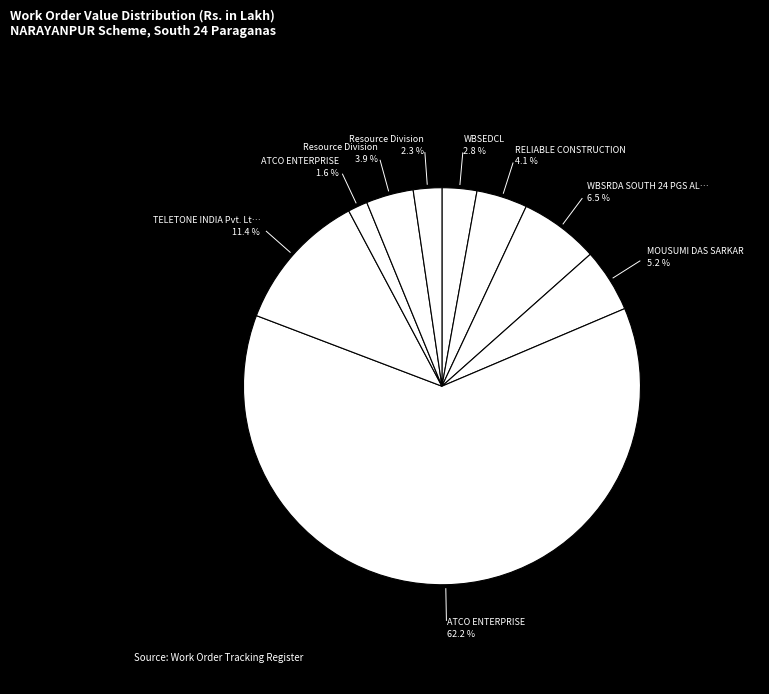

To the nearest percent, what is the average slice percentage?

11%